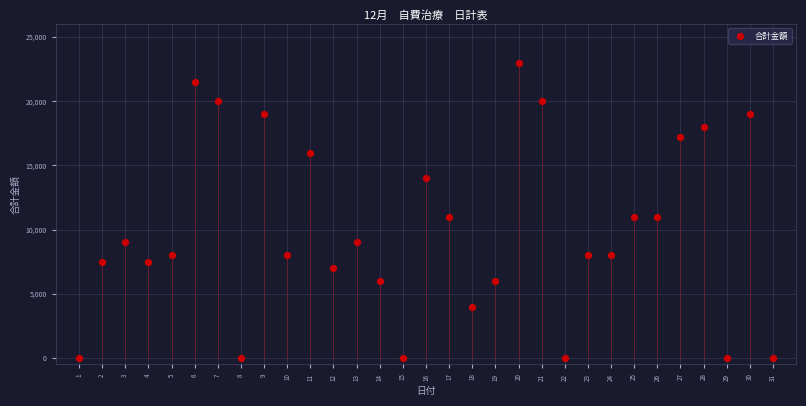

What is the range of Y values (max minus min)?

23000